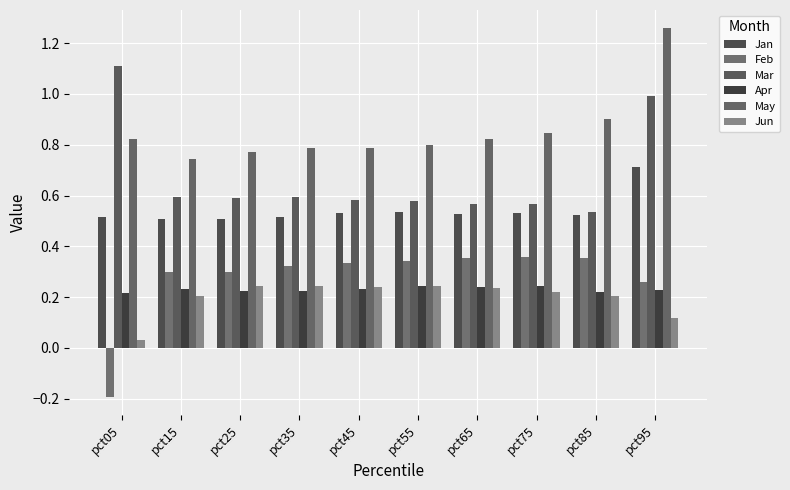

What is the difference between the second highest and second lowest values in the Mar series?

0.4